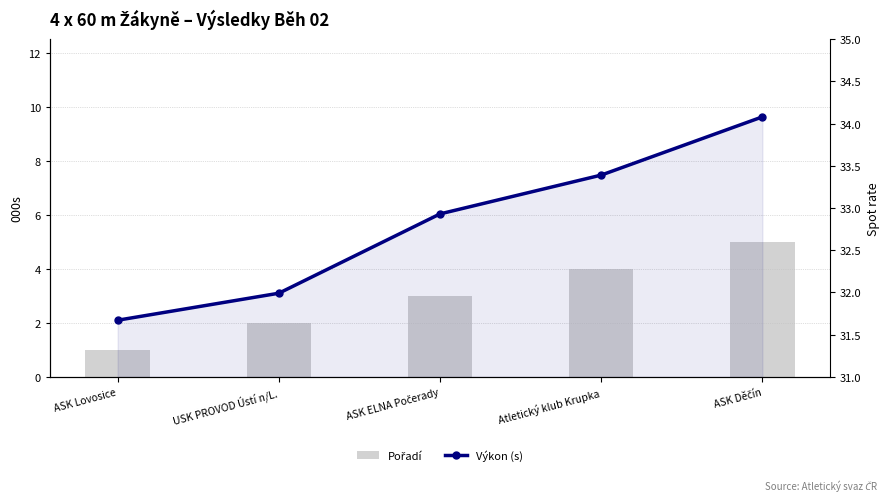

What is the difference between the second highest and second lowest values in the Pořadí series?

2.0